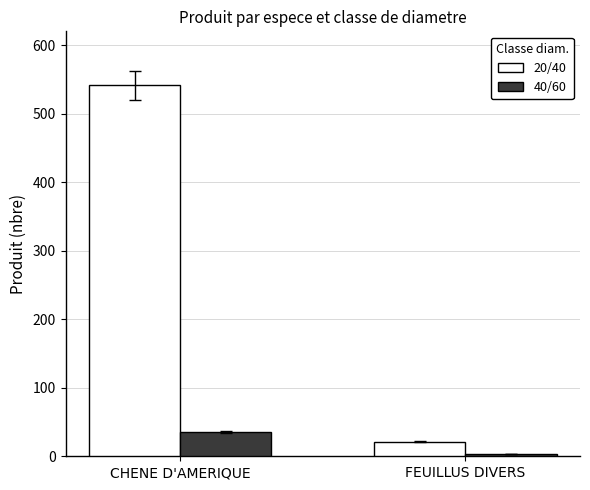

What is the sum of the 20/40 values at CHENE D'AMERIQUE and FEUILLUS DIVERS?

562